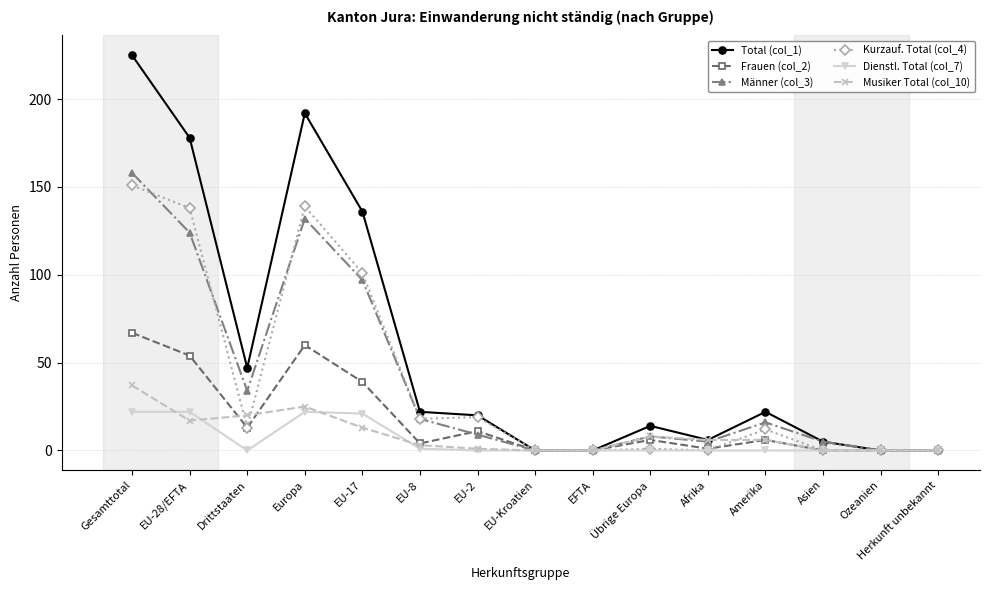

Which category has the highest value across all series?

Gesamttotal